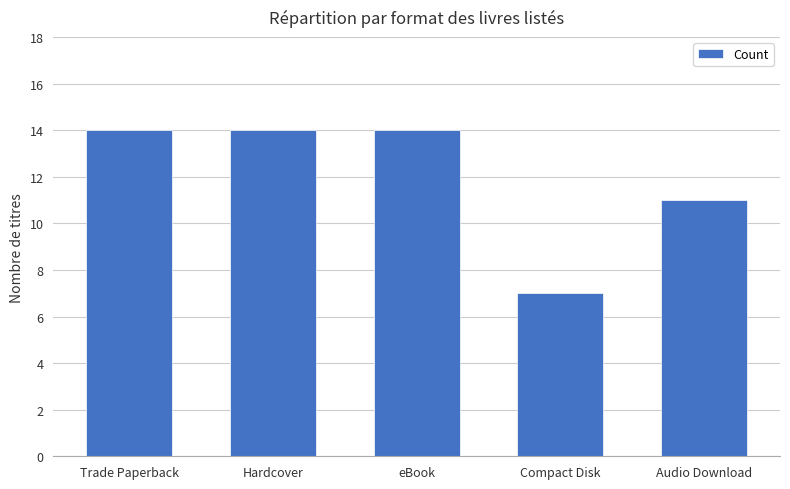

Where is the data nearest to the value 10?

Audio Download